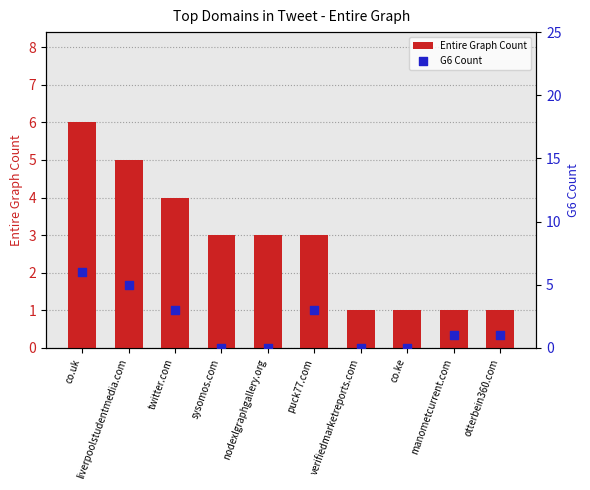

At which category is the sum across all series the highest?

co.uk